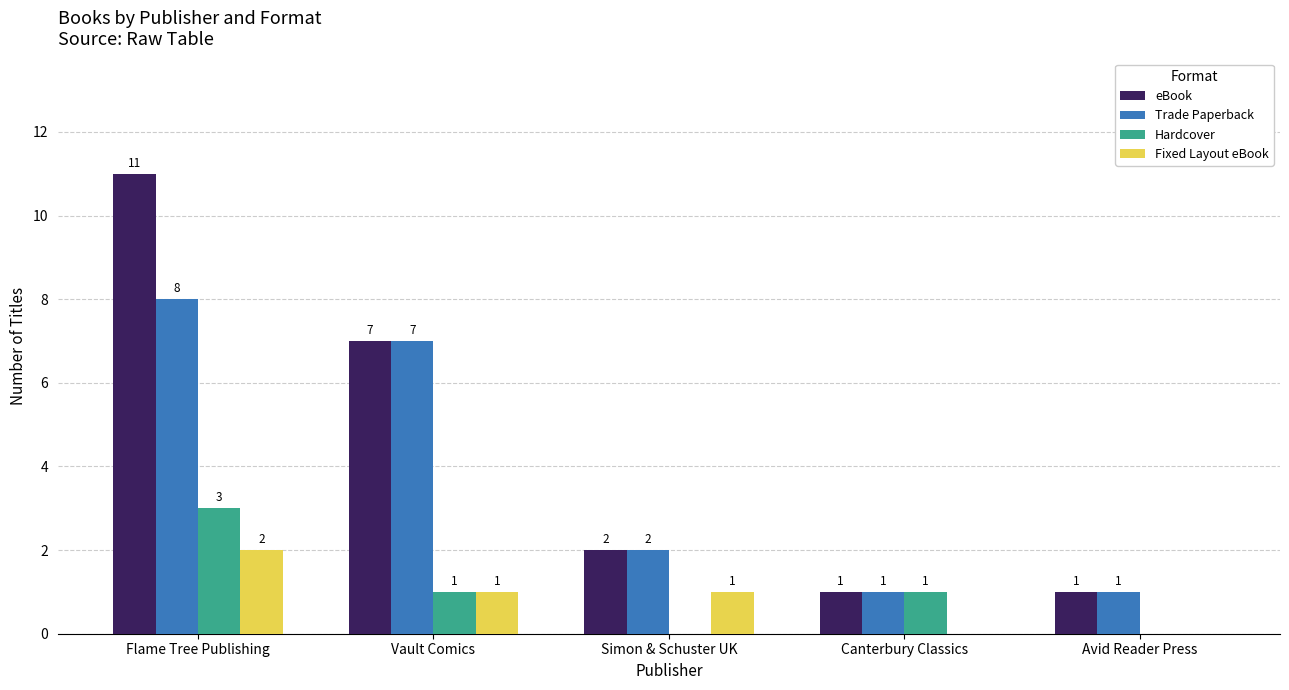

What is the approximate value of Trade Paperback at Vault Comics?

7